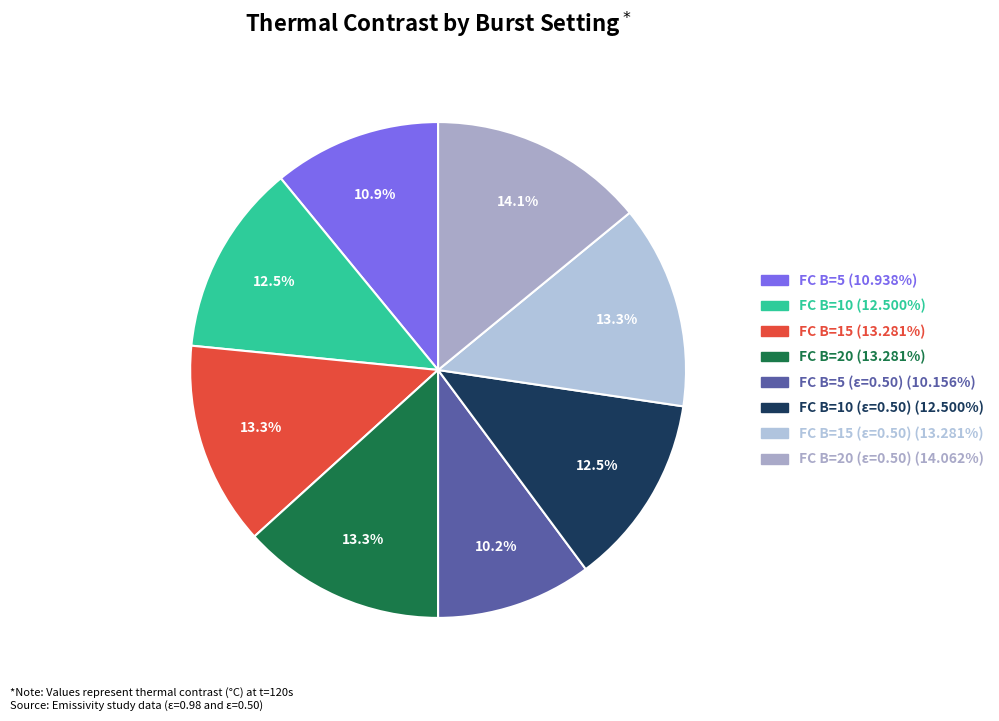

Is there a majority slice in this chart?

No